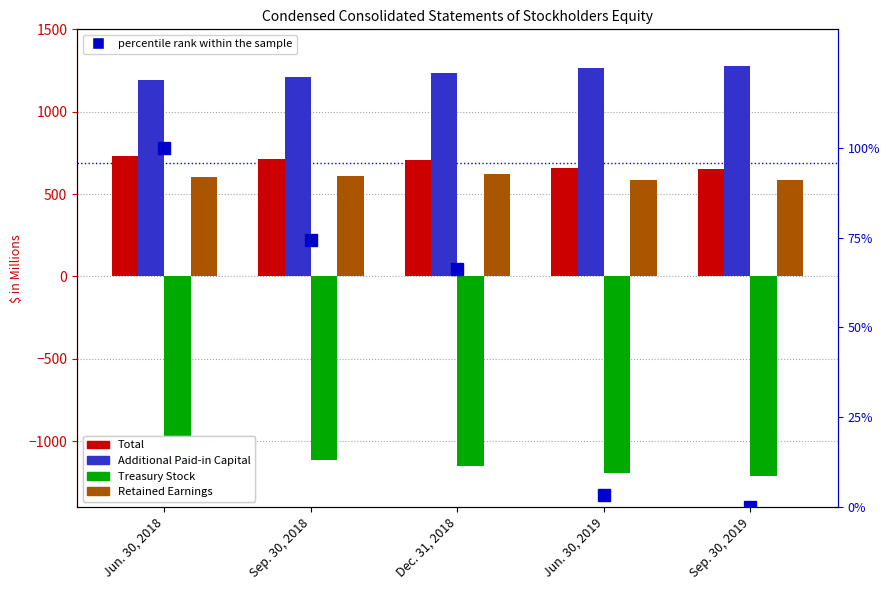

What is the total value across all series at Sep. 30, 2018?

1494.3